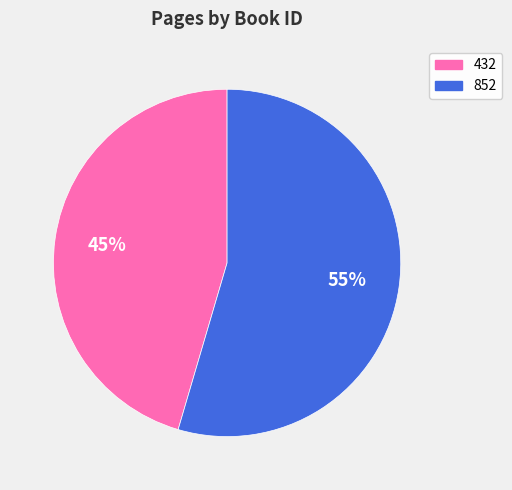

How many segments does this pie chart have?

2